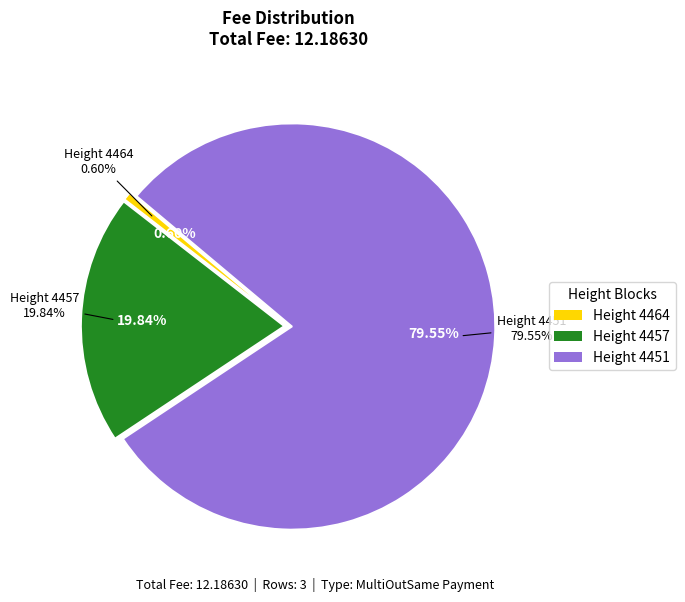

To the nearest percent, what portion does 4451 represent?

80%